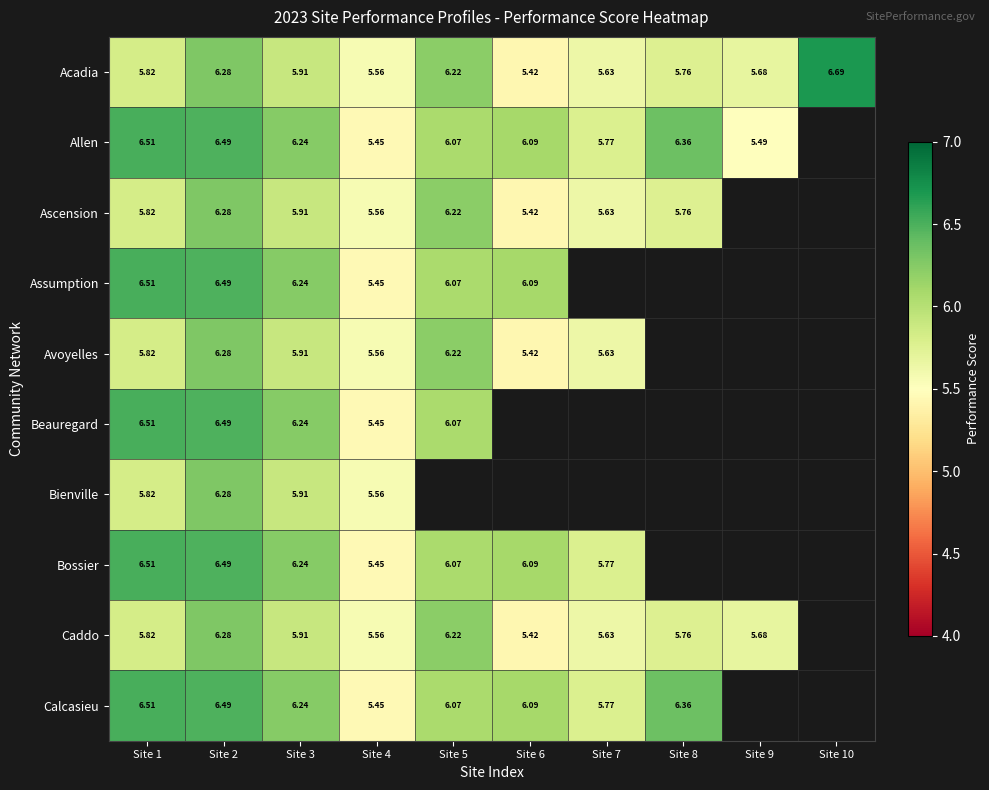

Is the value of Allen at Site 2 greater than the value of Acadia at Site 7?

Yes